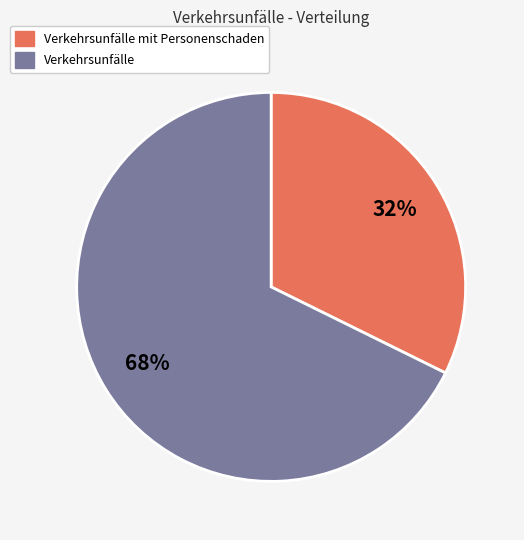

Does any single category account for the majority?

Yes